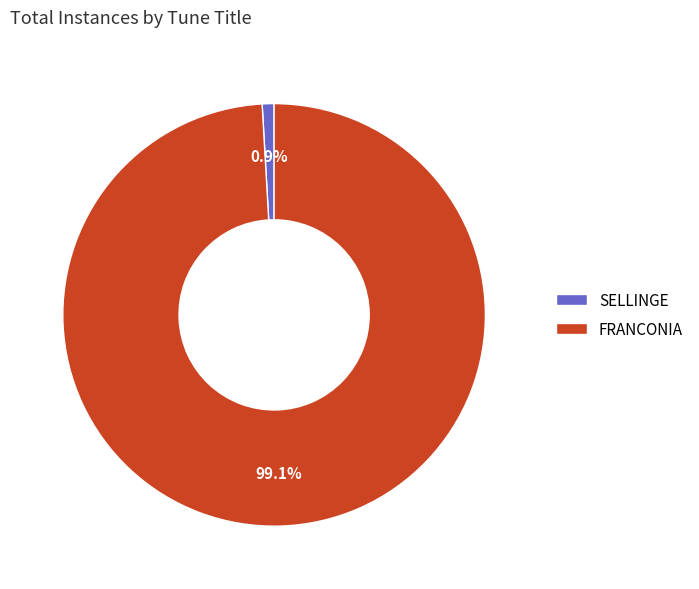

Between FRANCONIA and SELLINGE, which is larger?

FRANCONIA